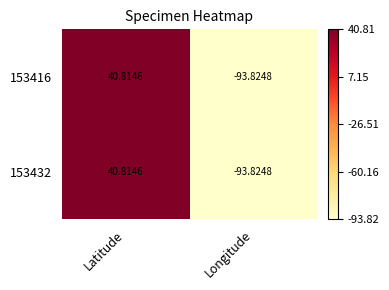

At which label does 153416 reach its minimum?

Longitude